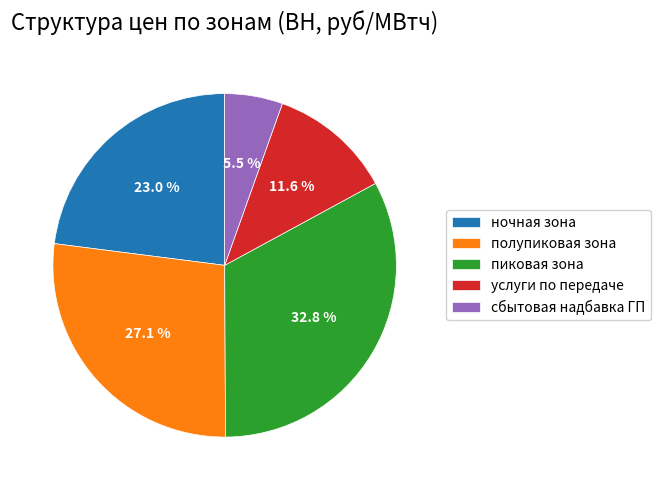

How much of the chart is everything except услуги по передаче?

88.4%